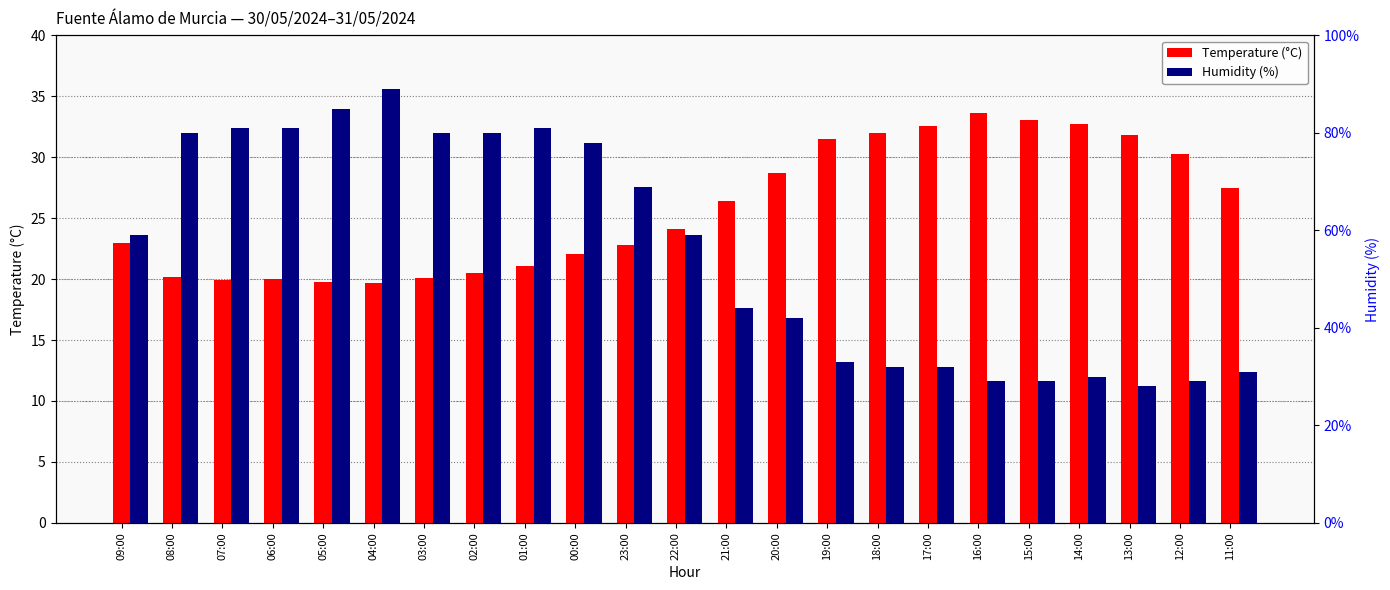

Is it true that Humidity (%) equals 52.1 at 19:00?

False